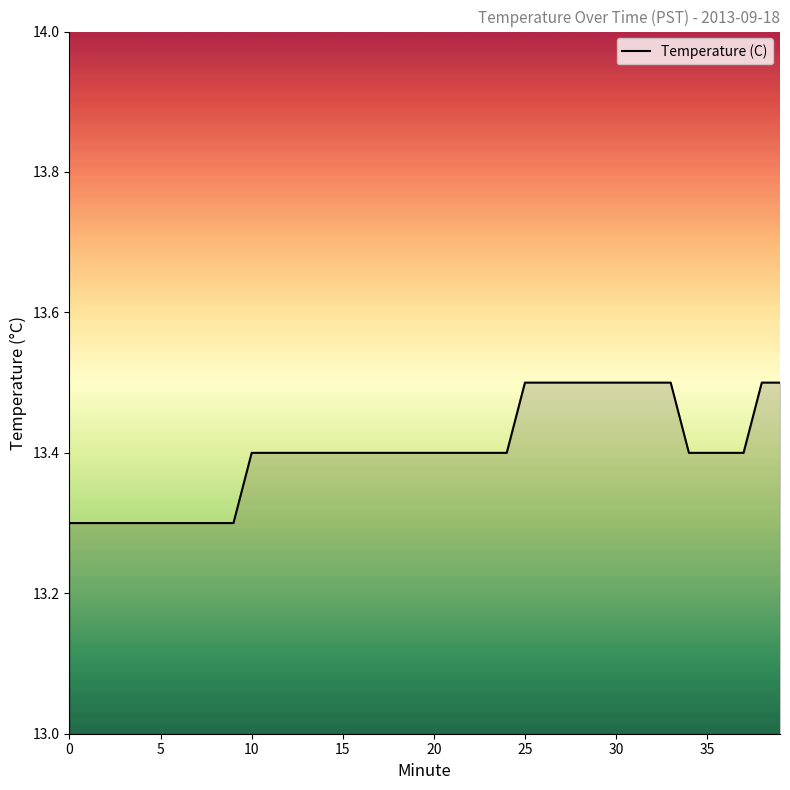

What is the maximum value shown in the chart?

13.5